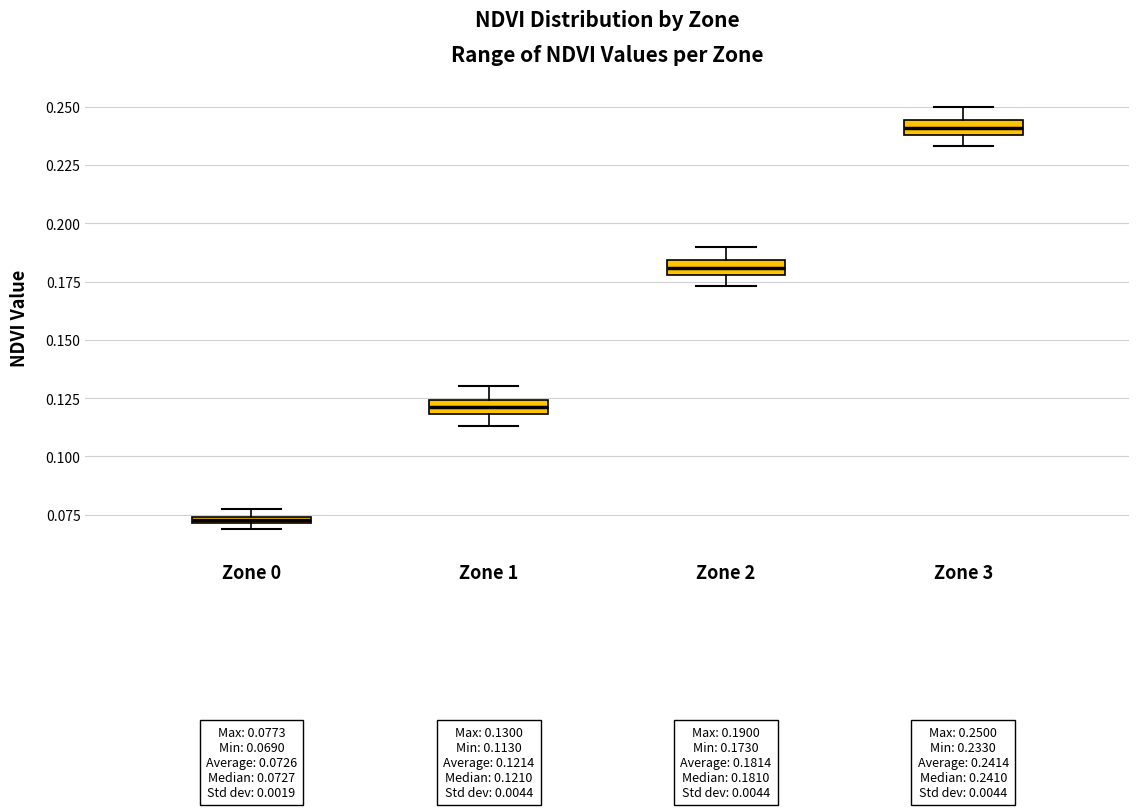

Which box's median line is the highest?

Zone 3